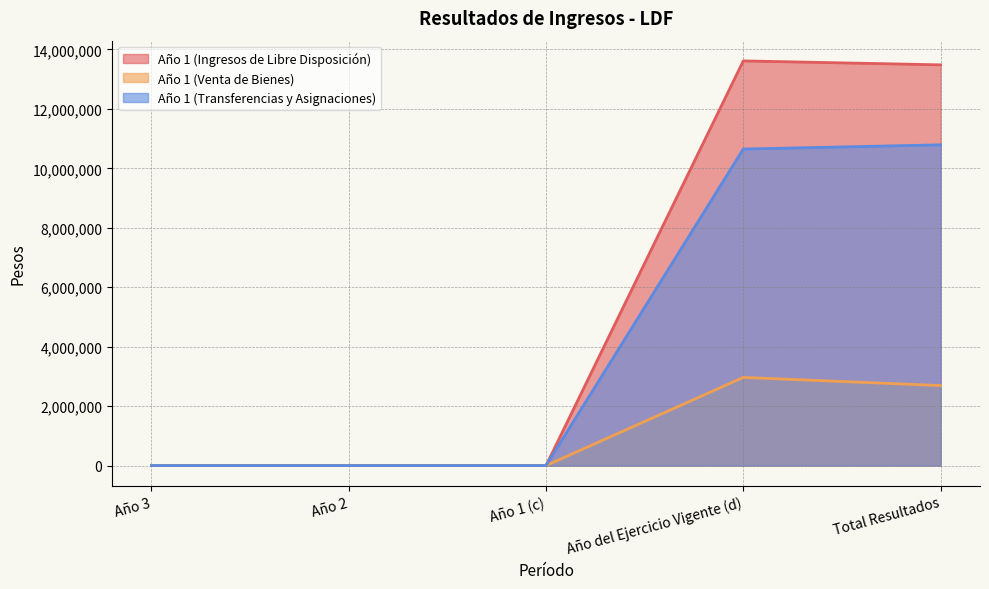

At which category does Año 1 (Ingresos de Libre Disposición) reach its first local peak?

Año del Ejercicio Vigente (d)